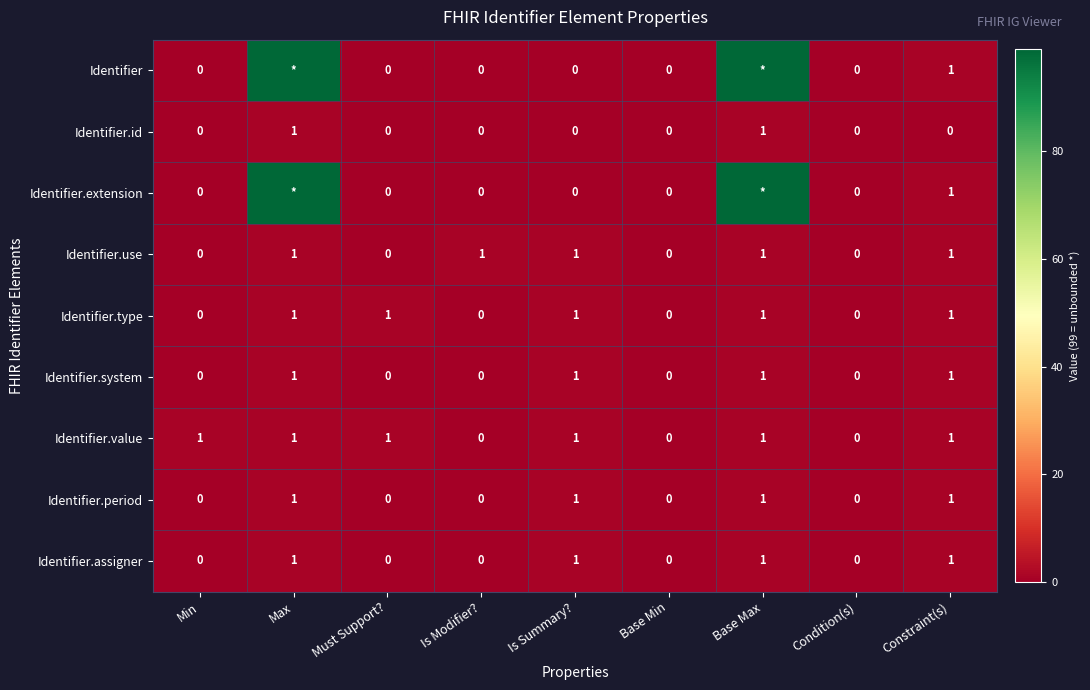

Is the value of Identifier at Constraint(s) greater than the value of Identifier.extension at Is Modifier??

Yes